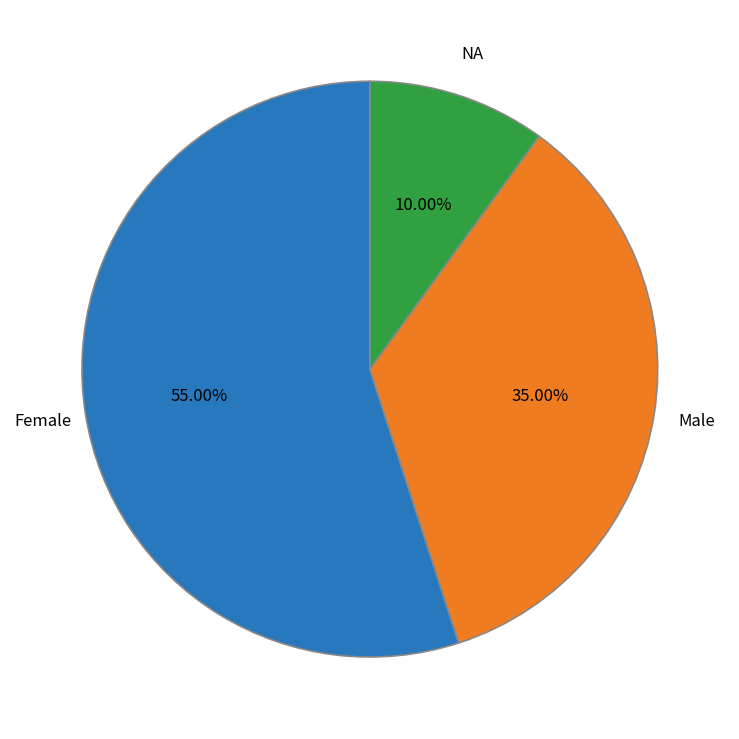

Is there a majority slice in this chart?

Yes